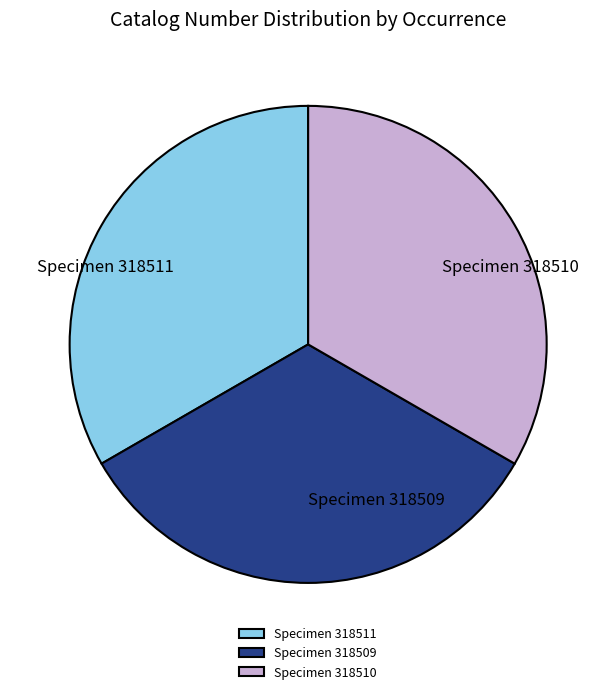

Is the sum of Specimen 318511 and Specimen 318509 greater than half?

Yes